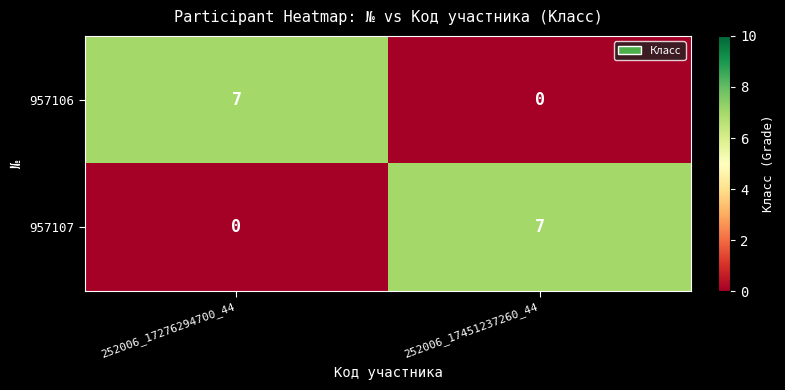

Reading left to right, what are all the values shown in this chart?

957106: 252006_17276294700_44=7	252006_17451237260_44=0
957107: 252006_17276294700_44=0	252006_17451237260_44=7